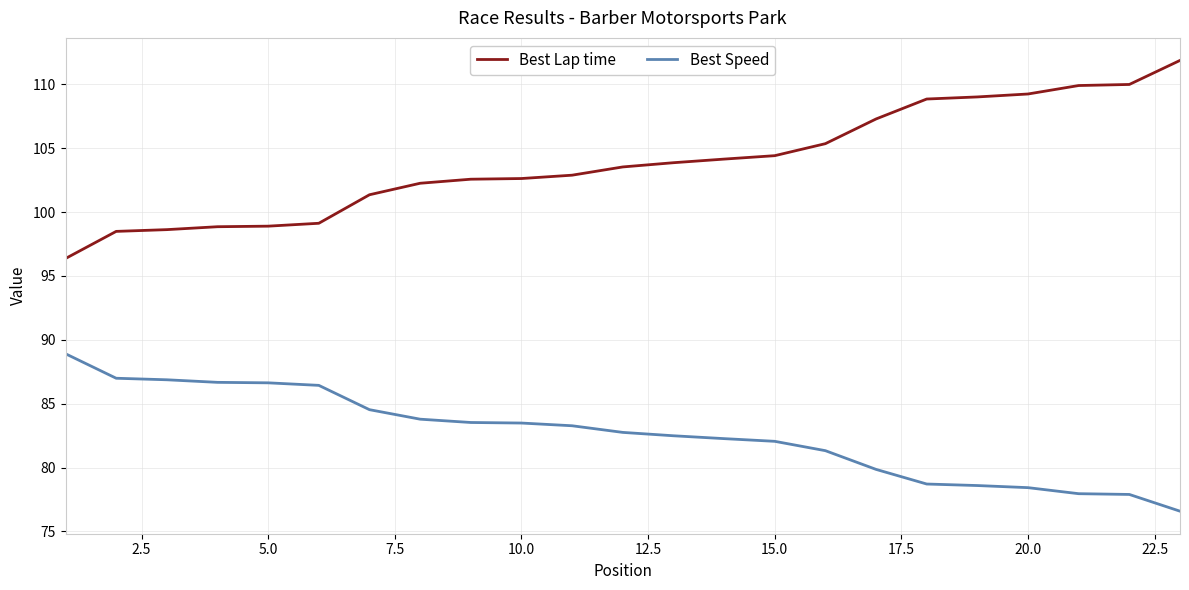

What is the minimum value for Best Lap time?

96.4